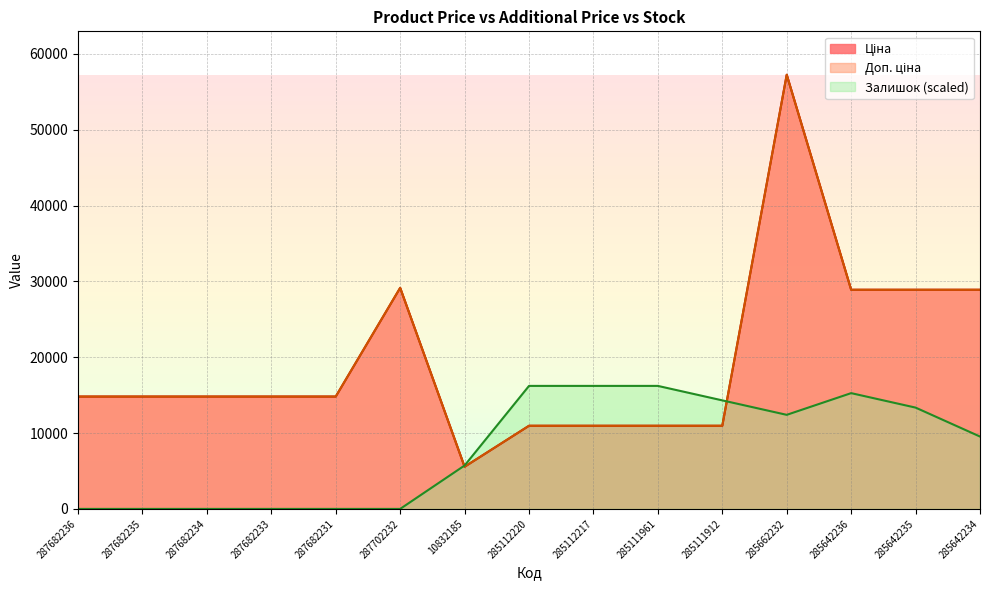

Between 285112217 and 285662232, which series saw the biggest shift?

Ціна